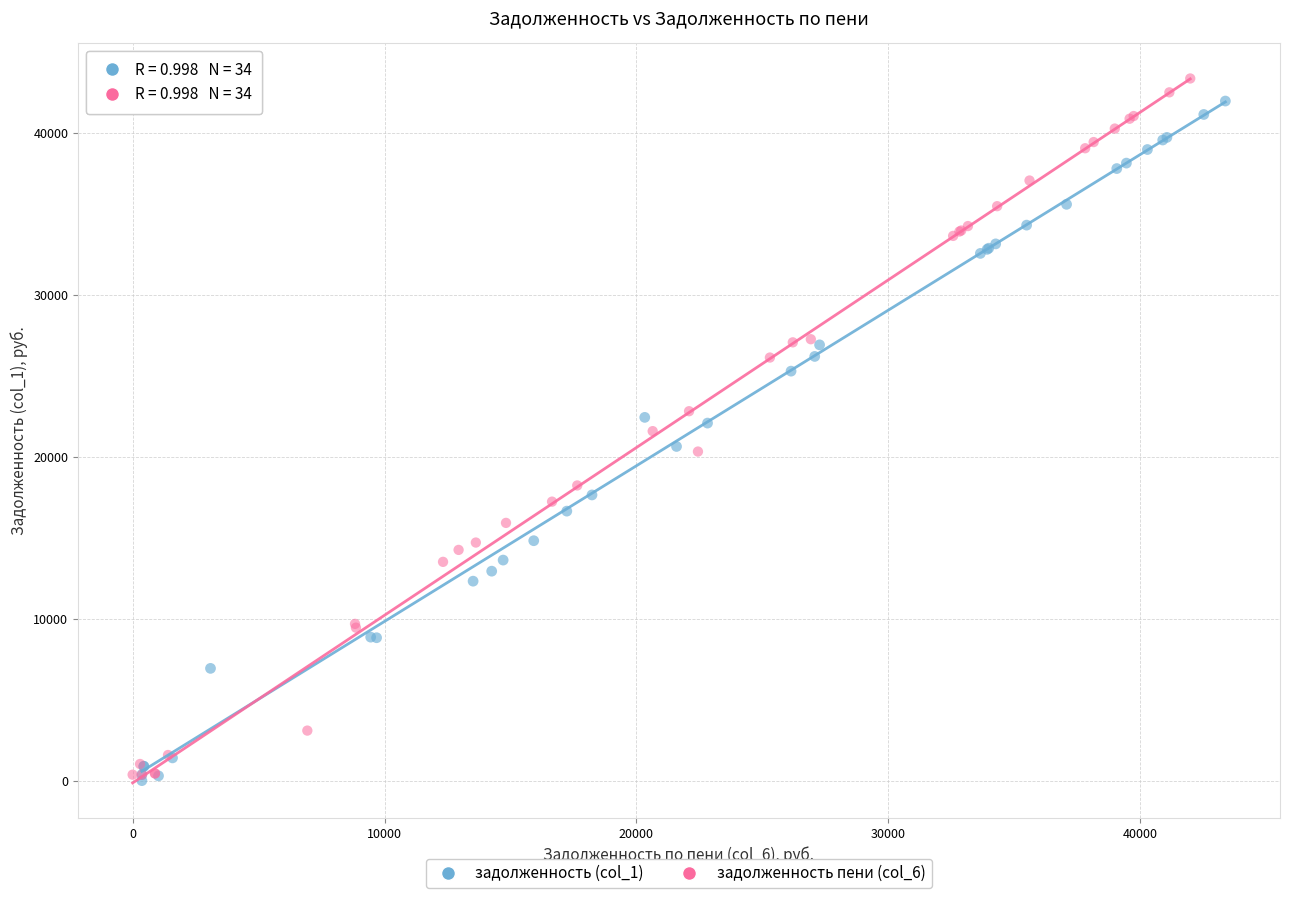

Which series has the largest Y range (max minus min)?

задолженность пени (col_6)